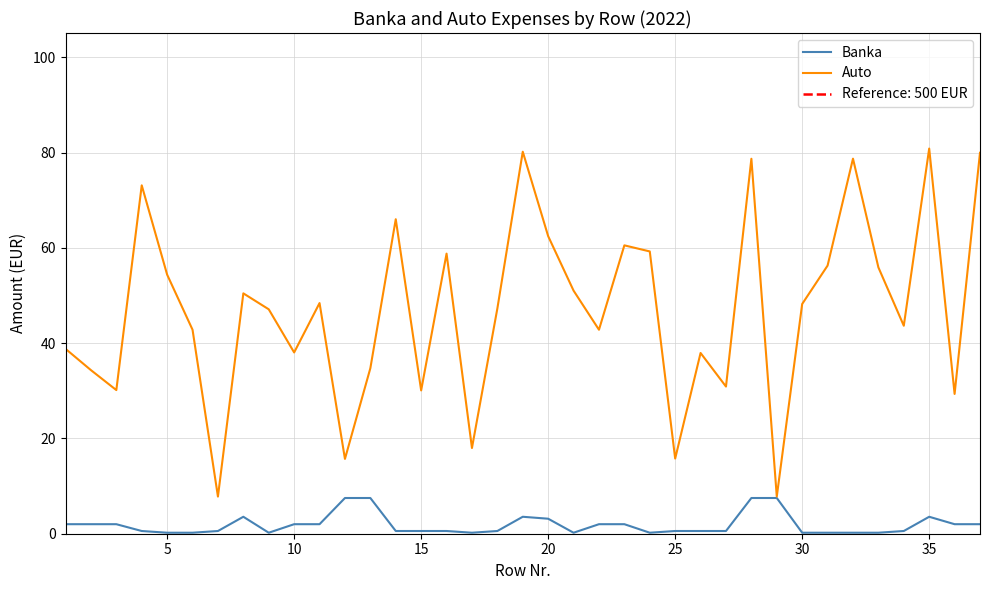

The Auto series shows 48.2 at 30. True or false?

True